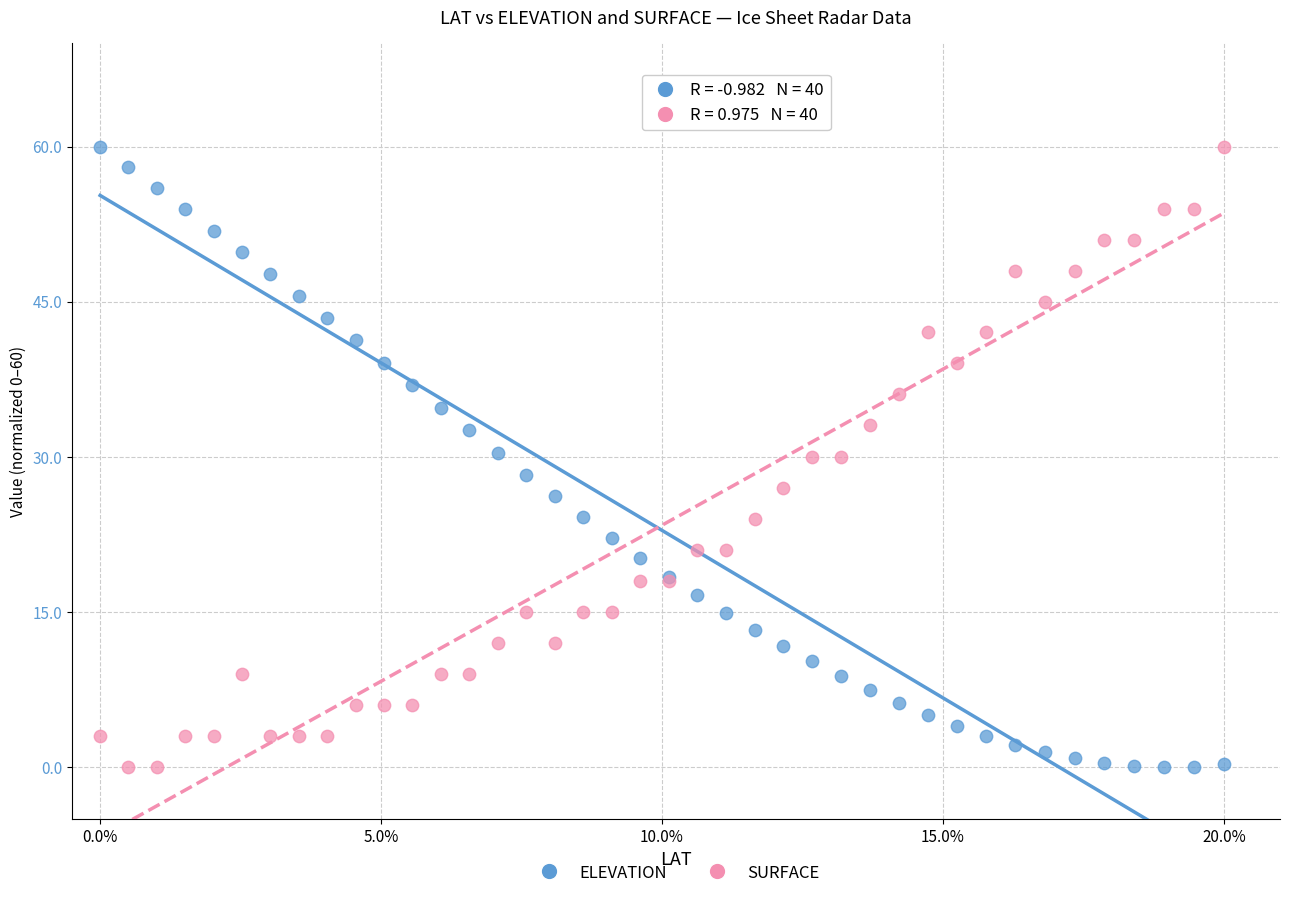

What is the X range (max minus min) for the scatter plot?

20.0